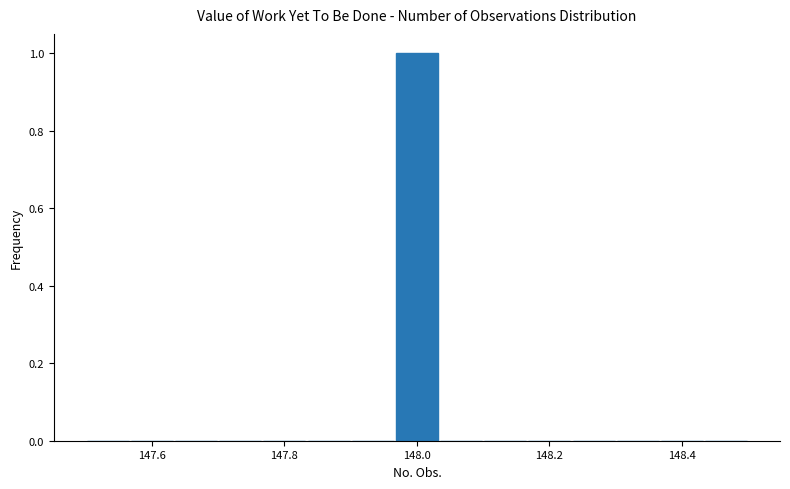

Around what value on the x-axis is the tallest bar? Give the approximate position of its centre, as read against the axis.

148.00